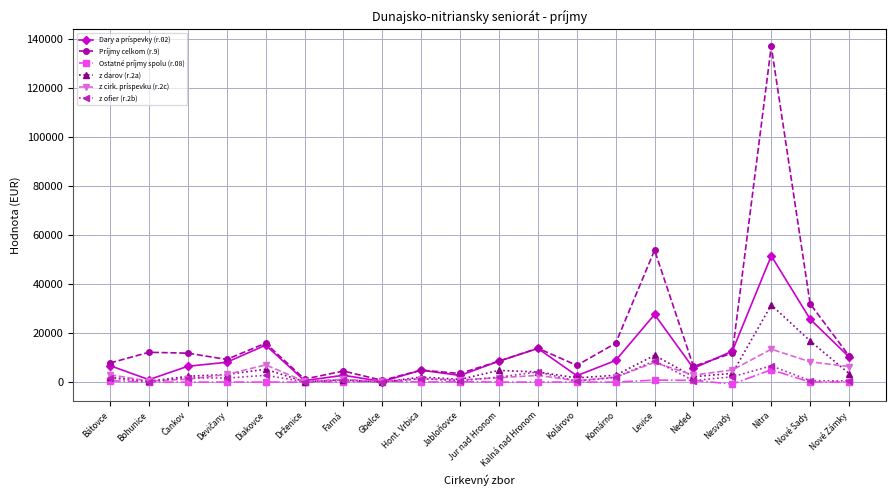

What is the lowest value of the Príjmy celkom (r.9) series?

691.0